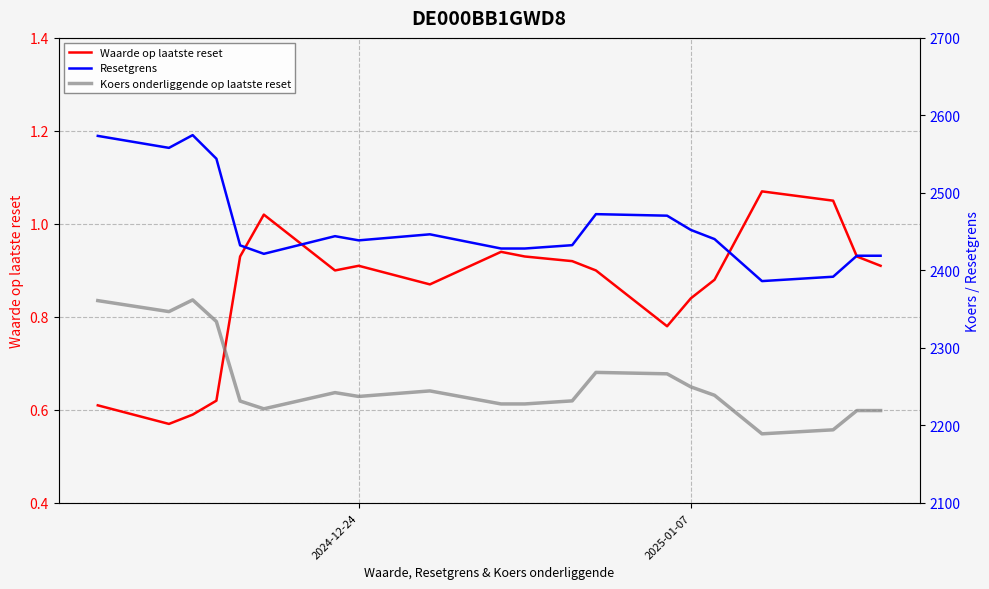

What are all the series names shown in the legend?

Waarde op laatste reset, Resetgrens, Koers onderliggende op laatste reset